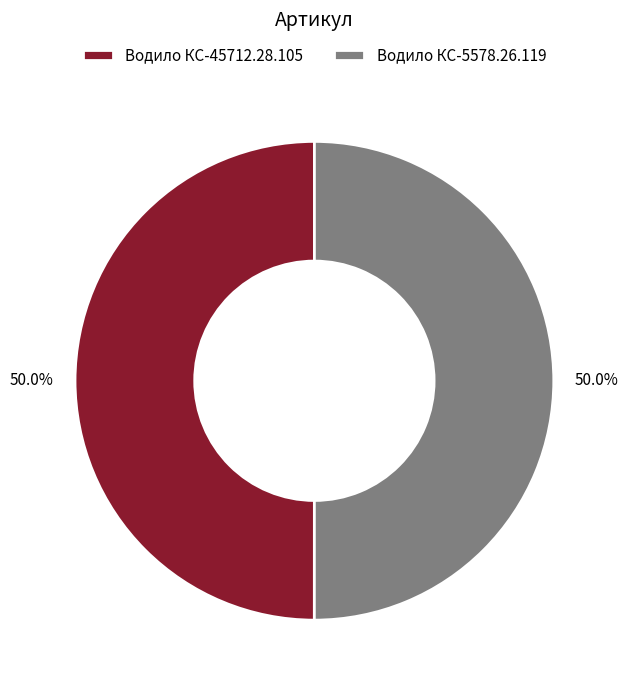

Combined, do Водило КС-45712.28.105 and Водило КС-5578.26.119 account for over 50%?

Yes